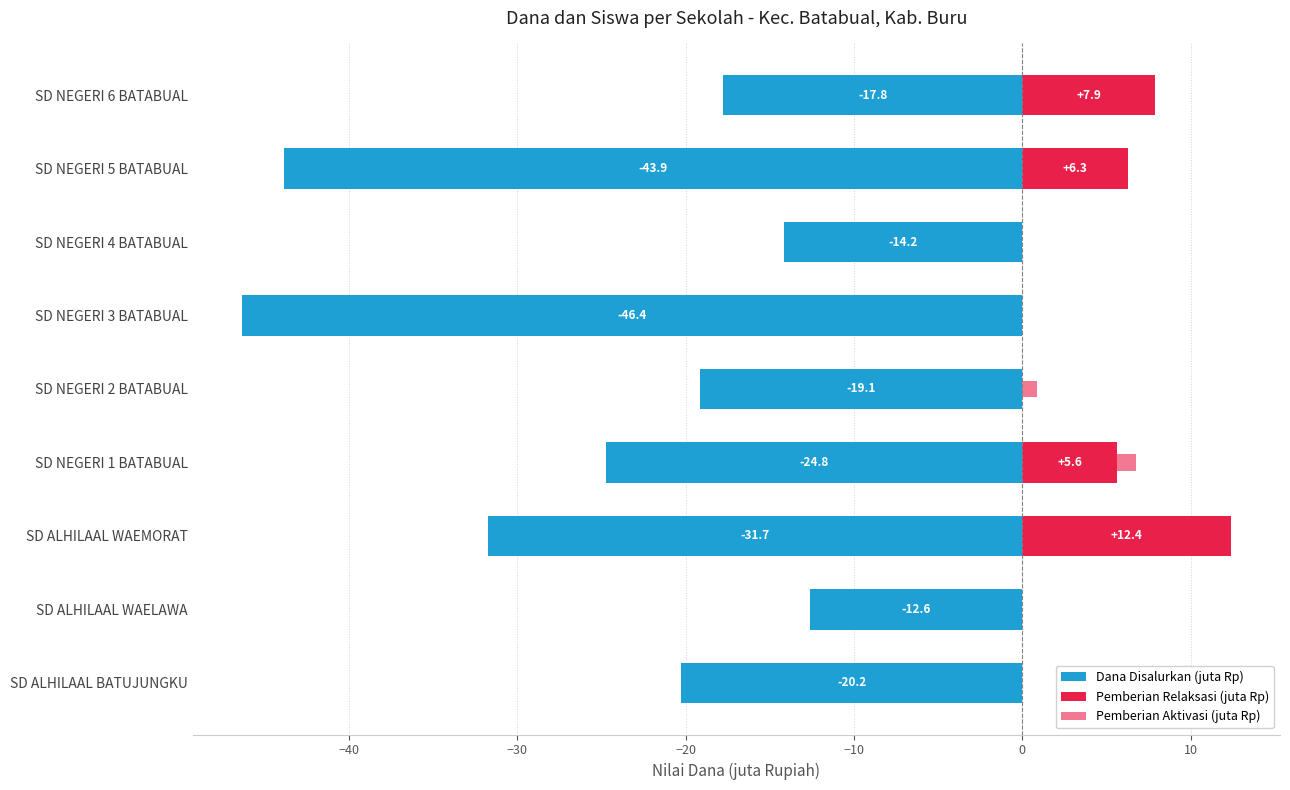

Which series has the widest spread of values?

Dana Disalurkan (juta Rp)